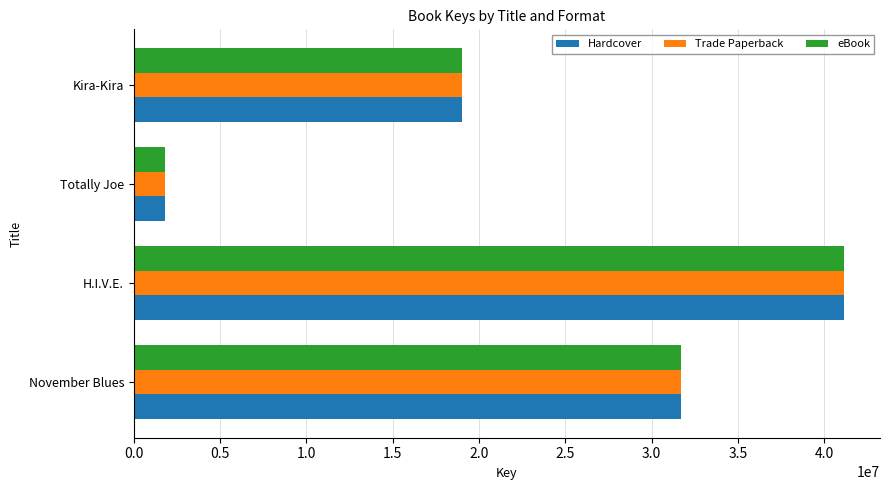

The eBook series shows 48548652 at November Blues. True or false?

False